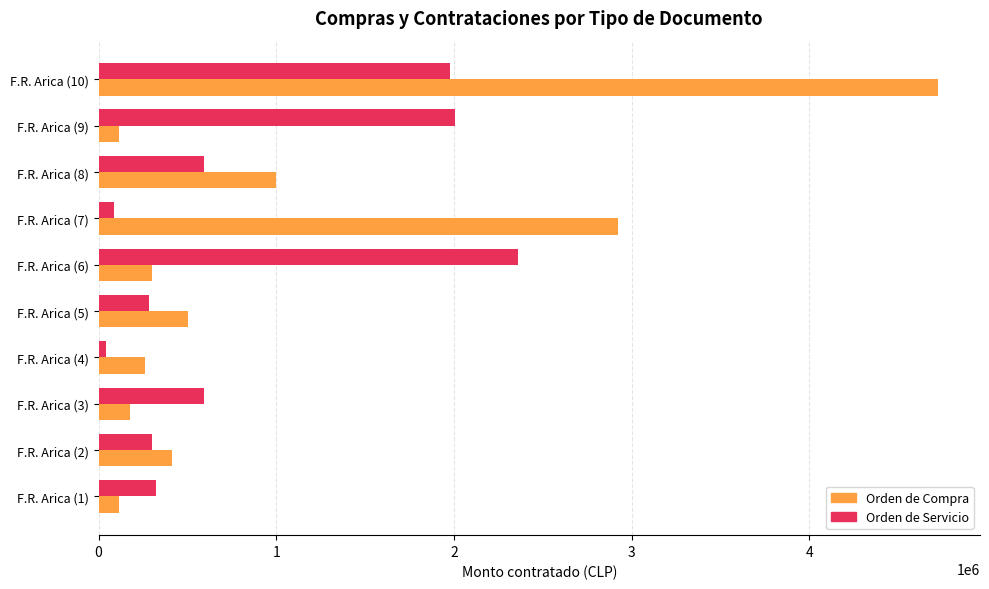

What are all the series names shown in the legend?

Orden de Compra, Orden de Servicio